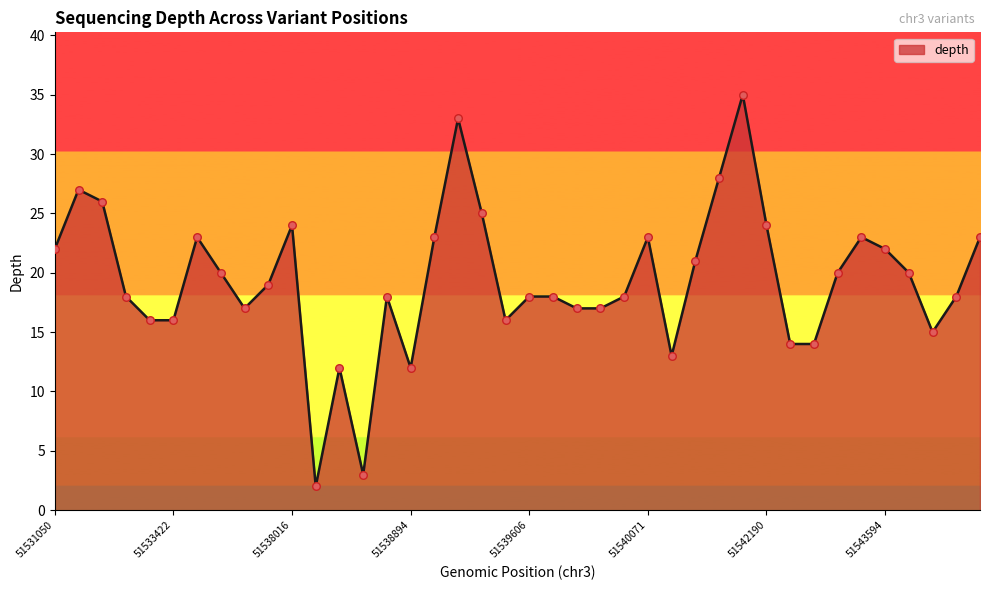

What is the difference between the maximum and minimum values?

33